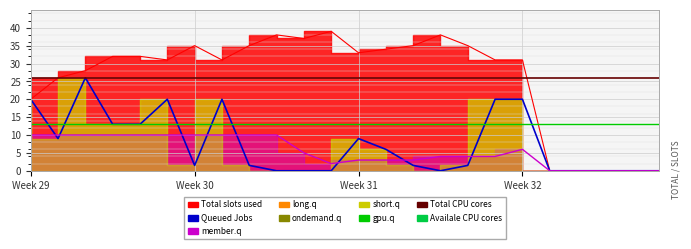

What value does the Total CPU cores series have at Week 29?

26